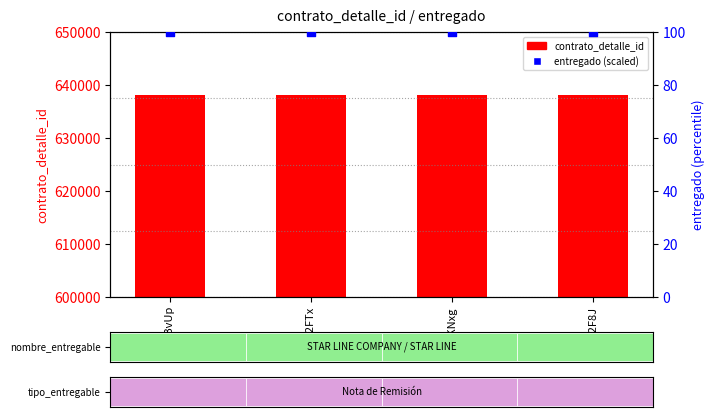

Which series reaches the minimum Y coordinate?

entregado (scaled)